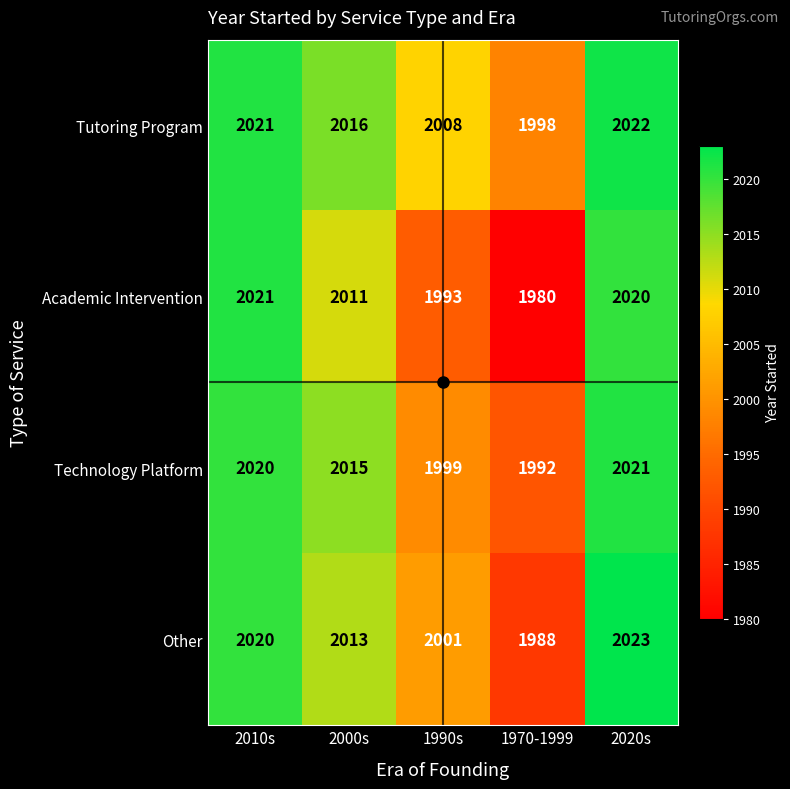

What is the highest value of the Academic Intervention series?

2021